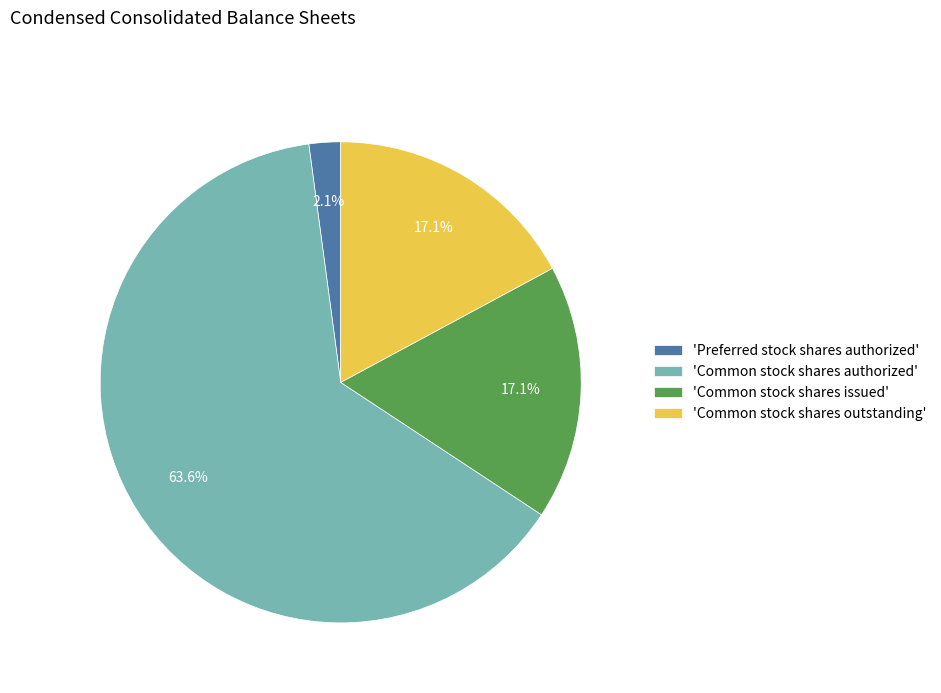

Does any single category account for the majority?

Yes